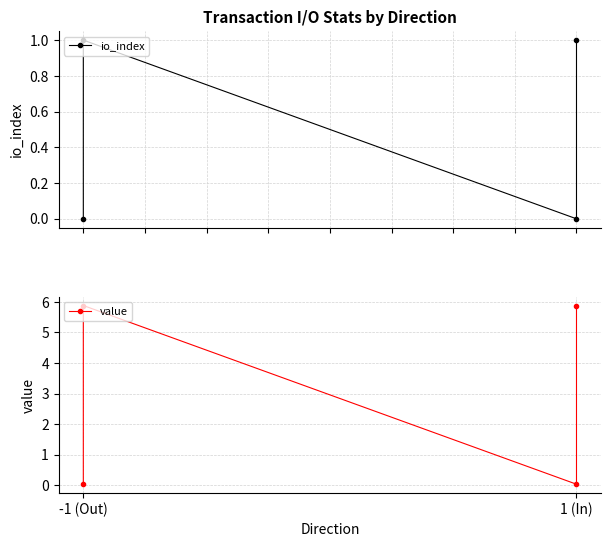

Is it true that value equals 5.9 at -1 (Out)?

True